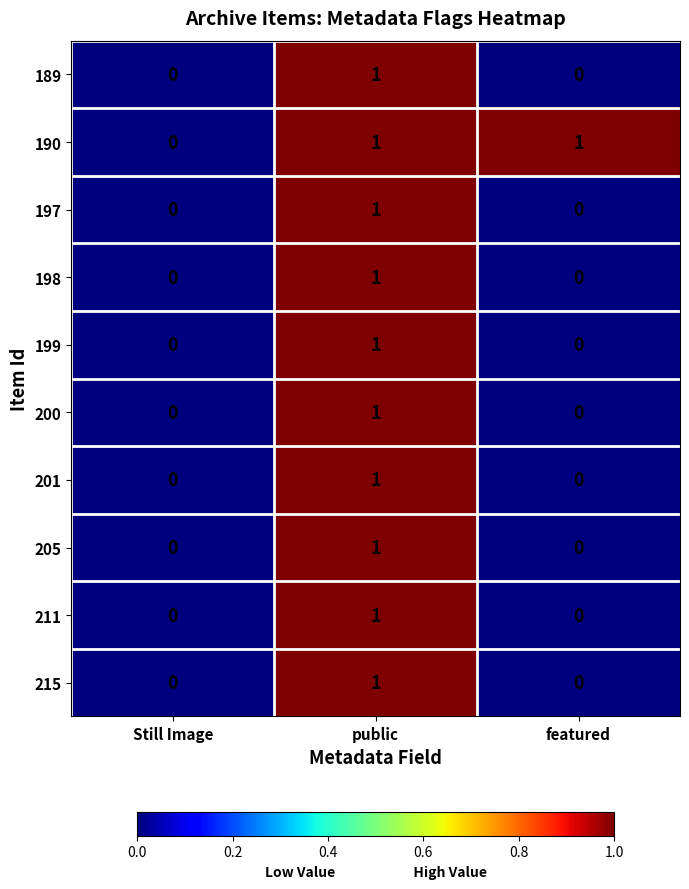

Count the number of data series in this chart.

10